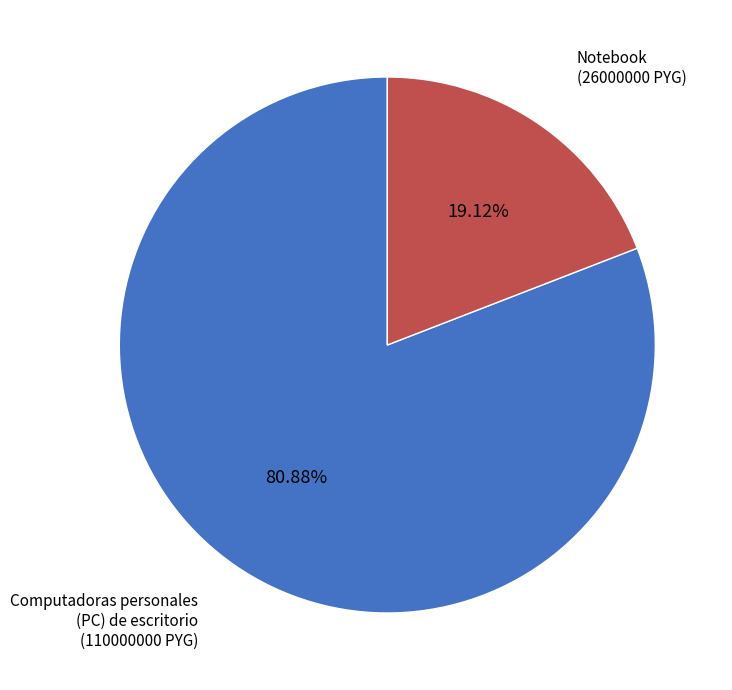

Rank the categories by value from lowest to highest.

Notebook, Computadoras personales (PC) de escritorio